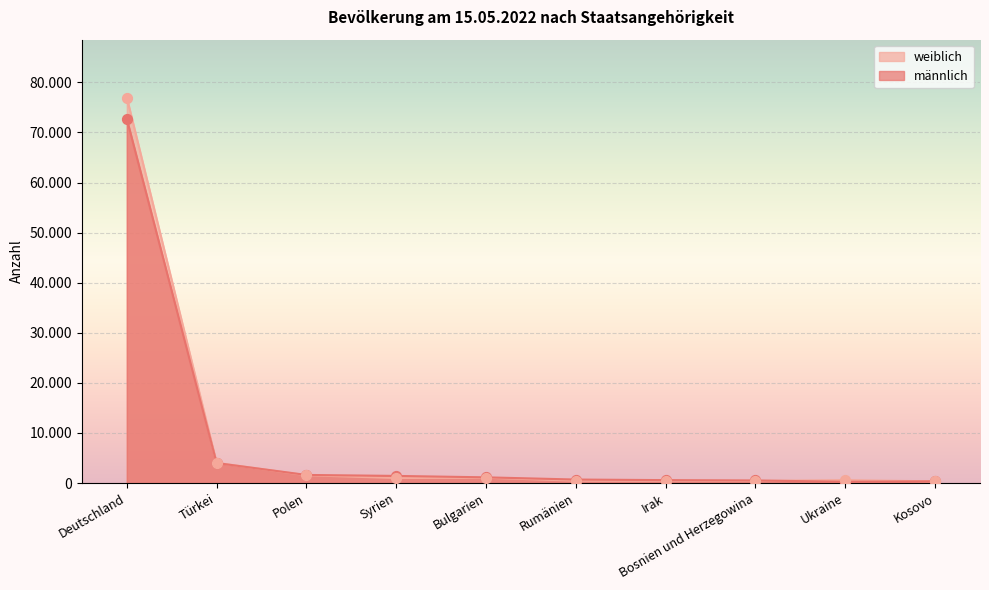

Which series contains the highest Y value?

weiblich